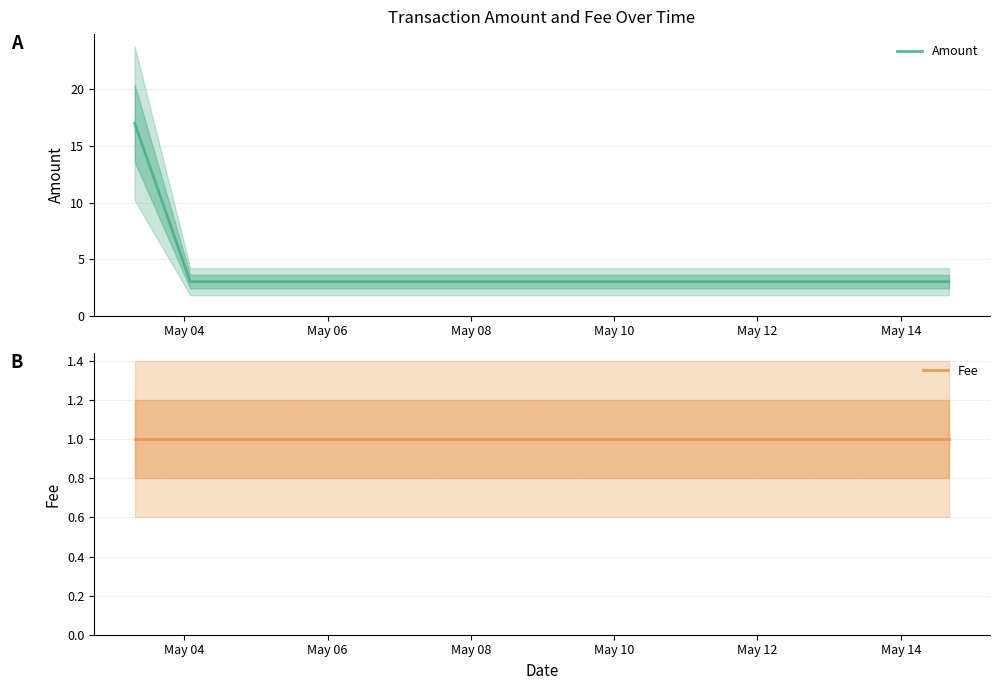

List the series in order of their overall mean, highest first.

Amount, Fee